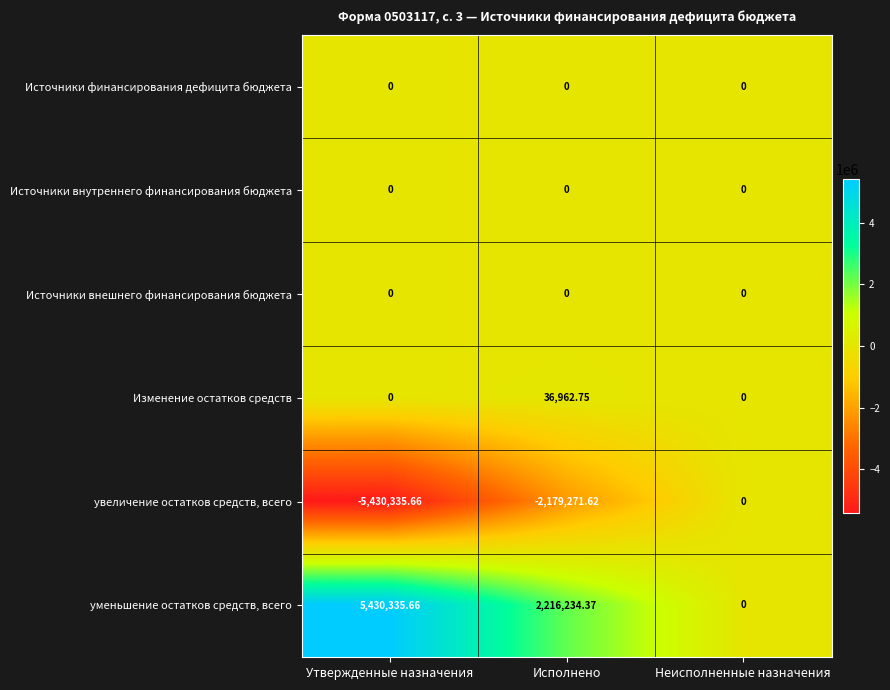

Which series has the largest total across all categories?

уменьшение остатков средств, всего